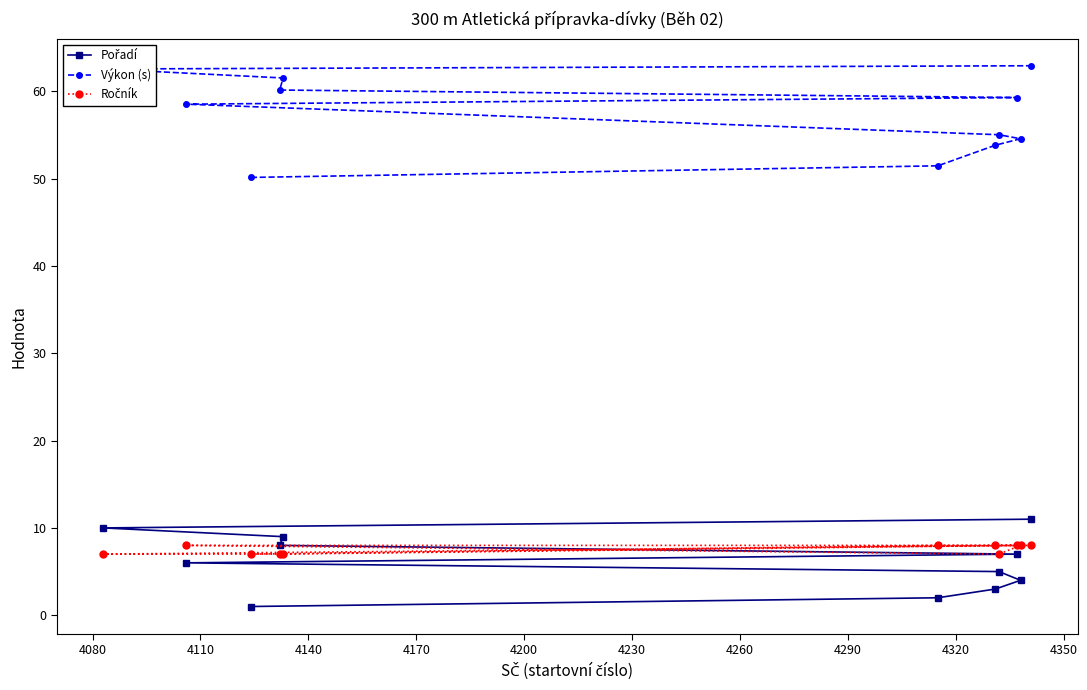

What is the minimum value for Výkon (s)?

50.1